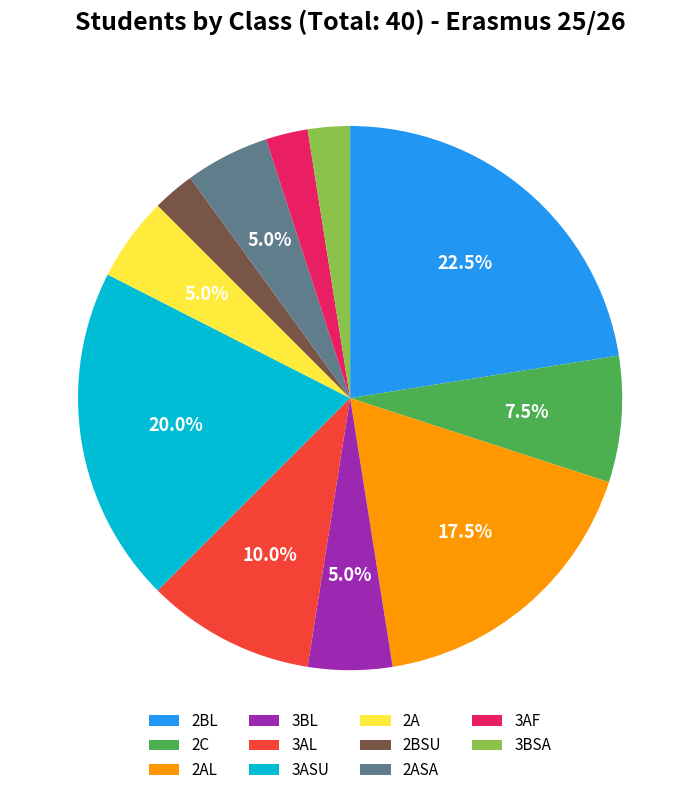

Count the number of slices in the pie.

11